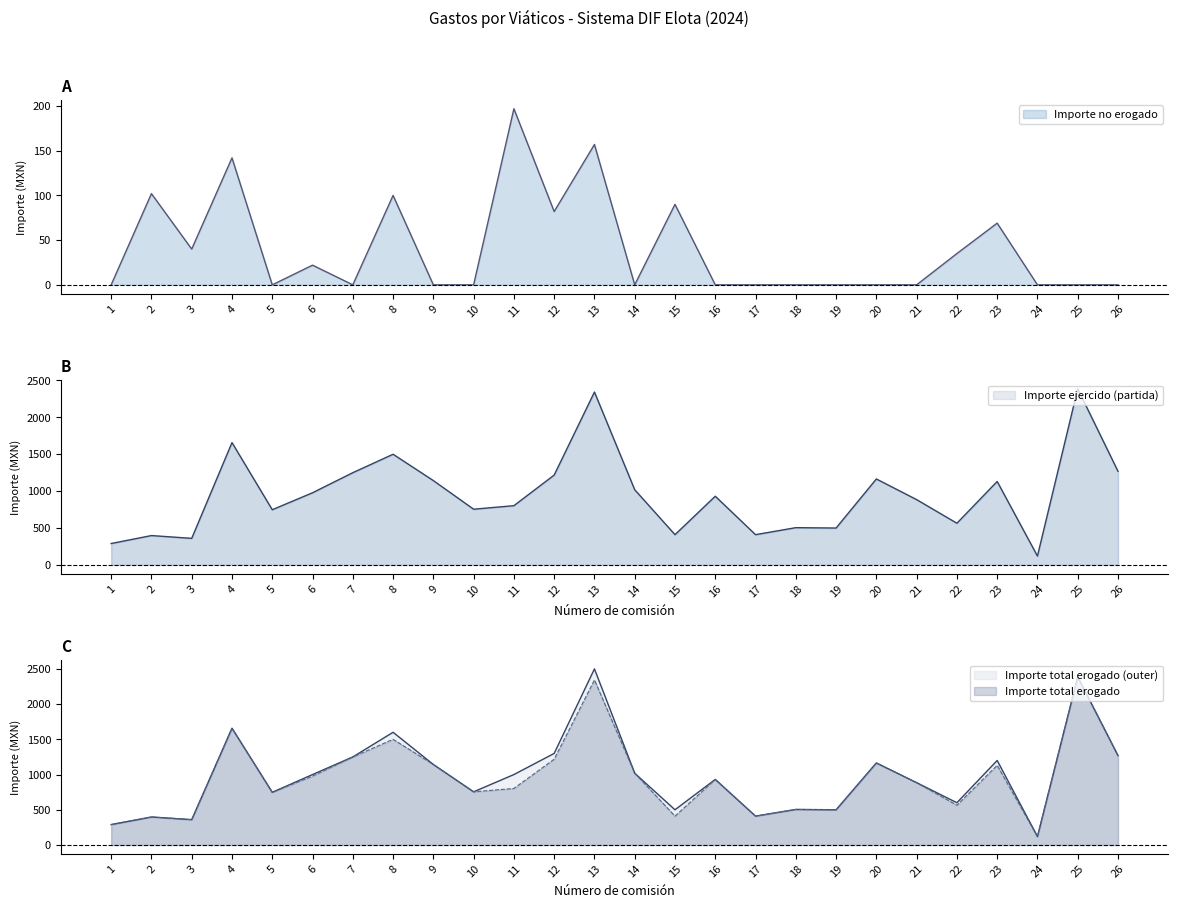

What is the sum of all Importe total erogado values?

25493.0